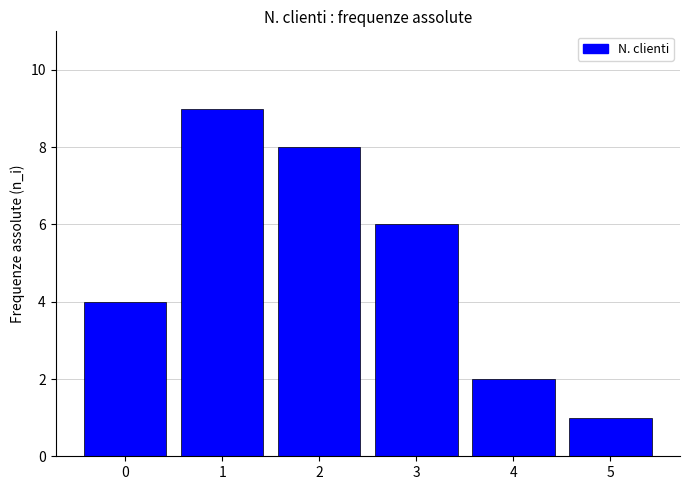

Reading left to right, what are all the values shown in this chart?

4	9	8	6	2	1